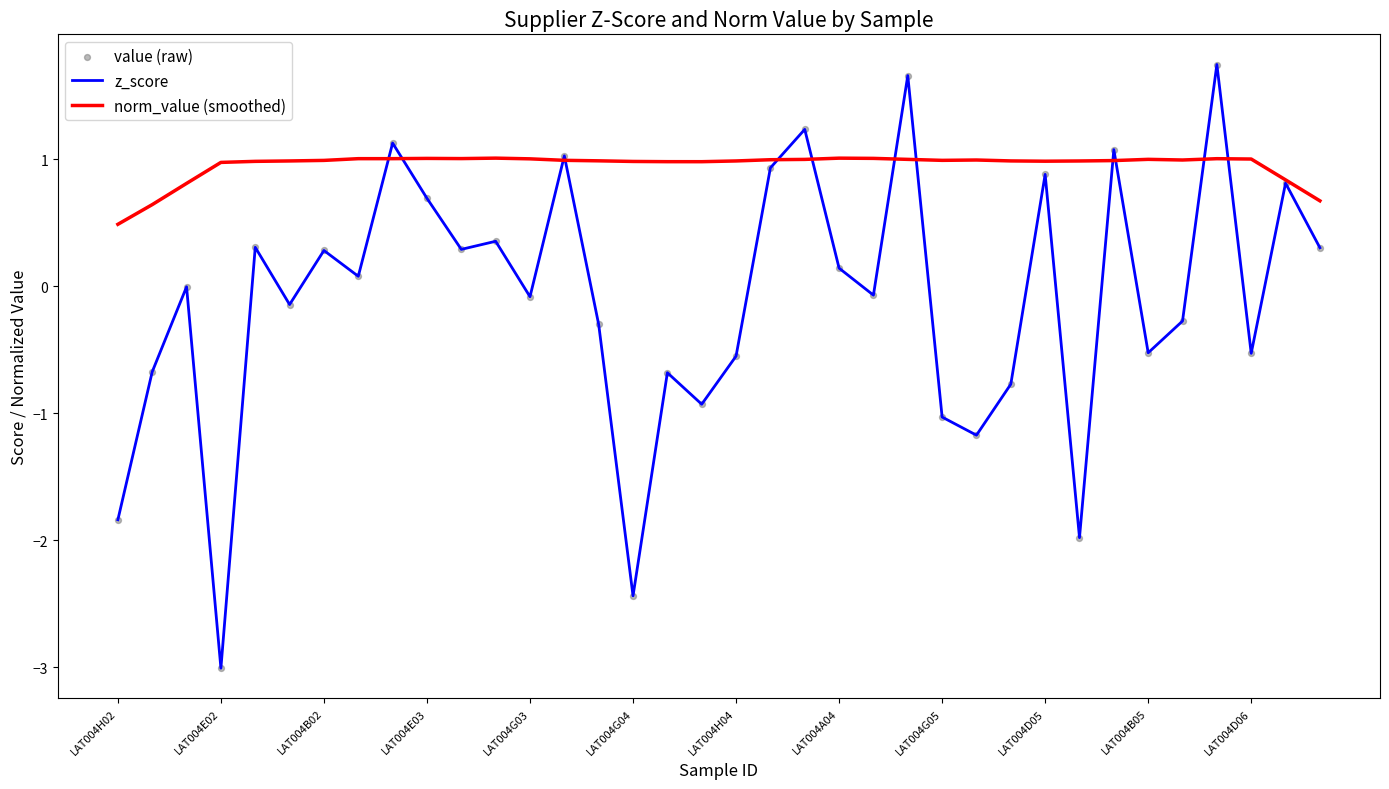

Which series has the widest spread of values?

z_score